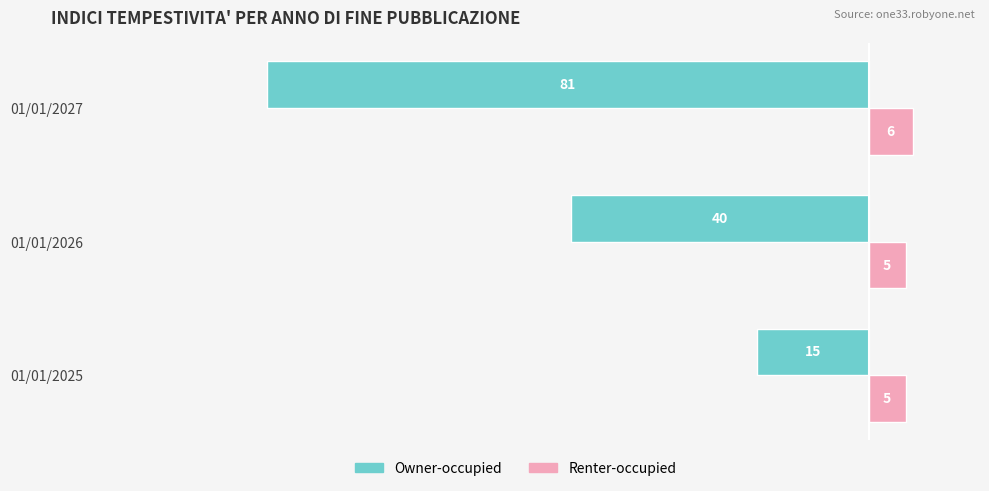

What is the lowest value of the Renter-occupied series?

5